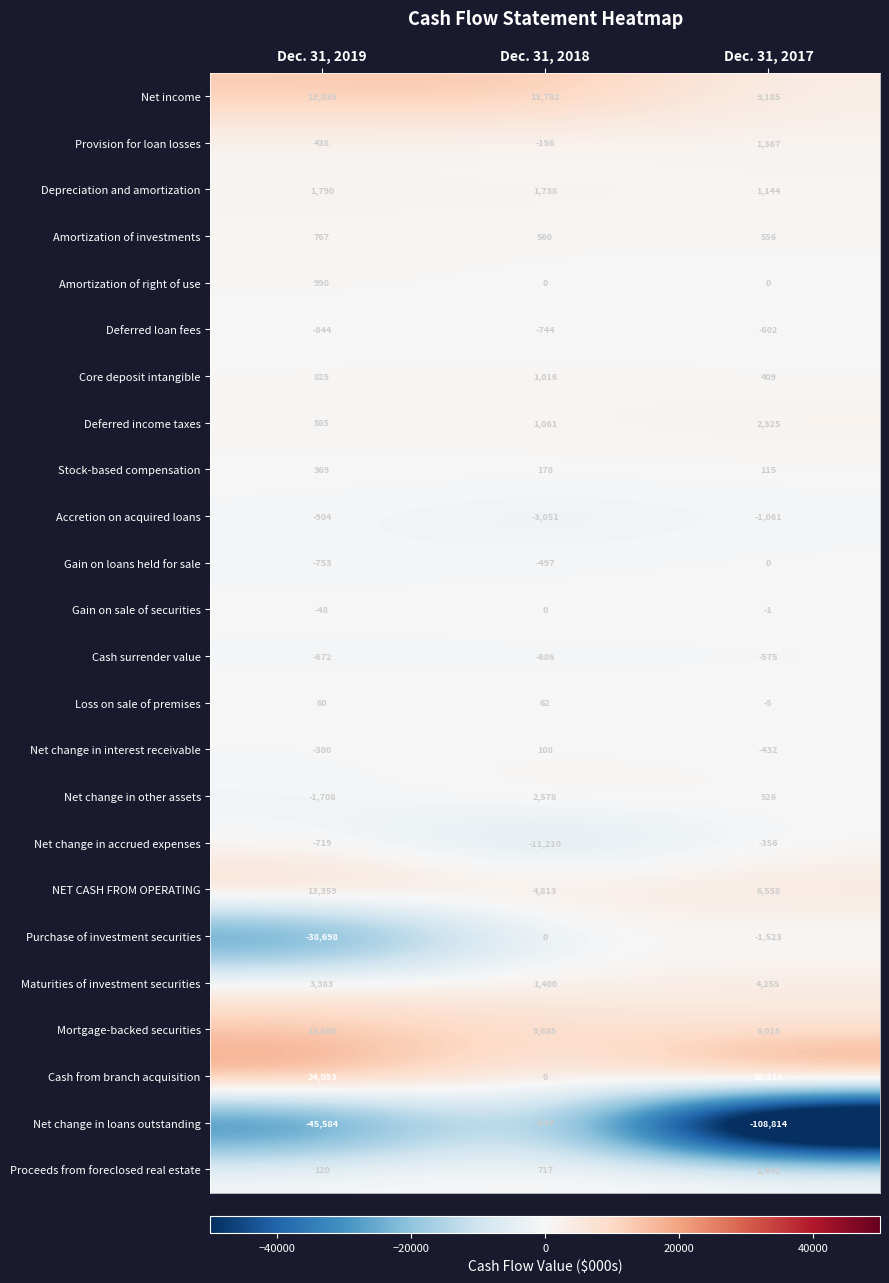

What is the difference between the highest and lowest values at Dec. 31, 2019?

69677